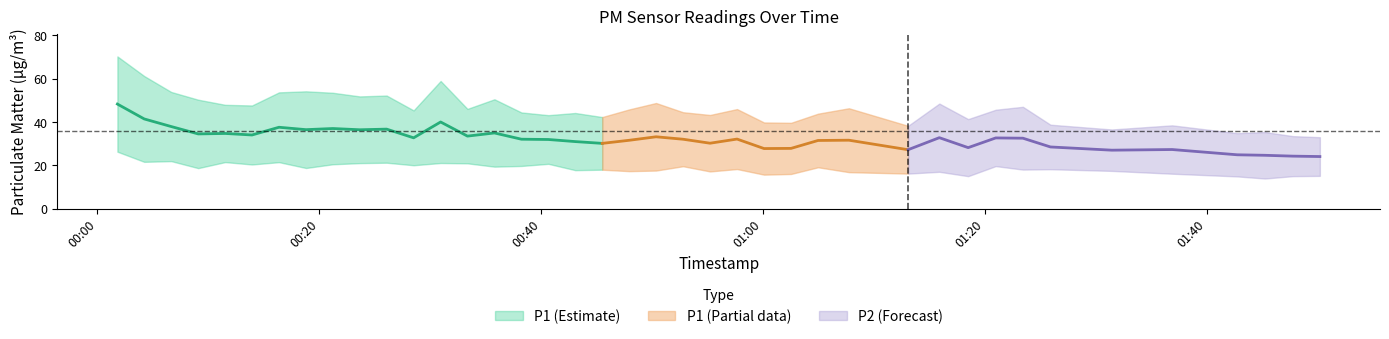

Which series has the widest spread of values?

P1